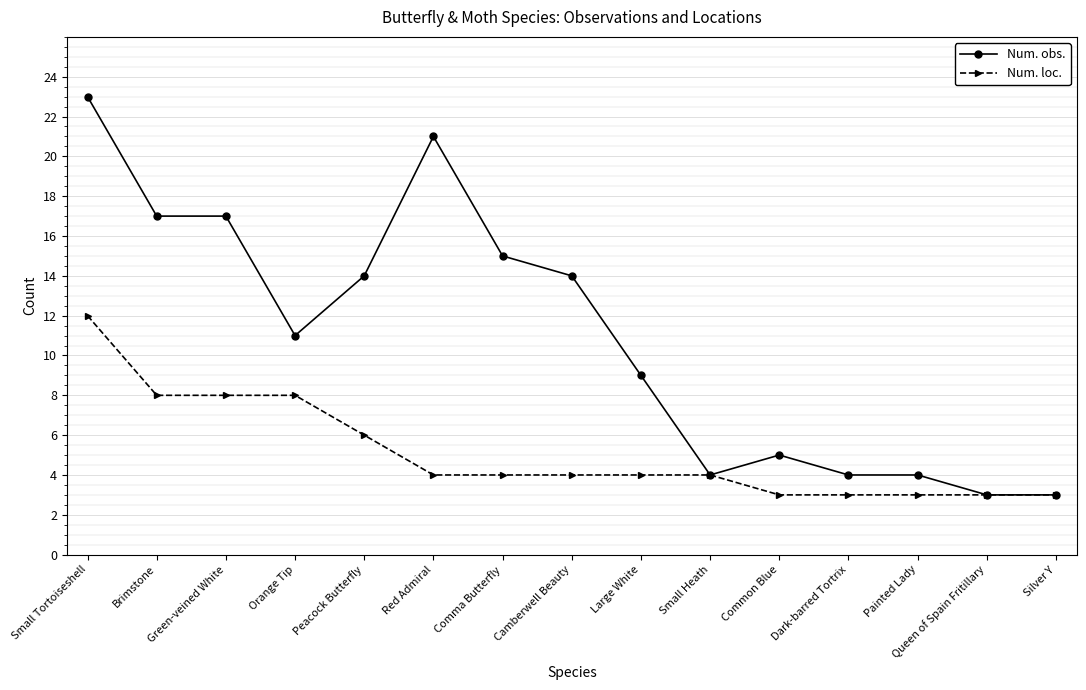

How many series are shown in this chart?

2